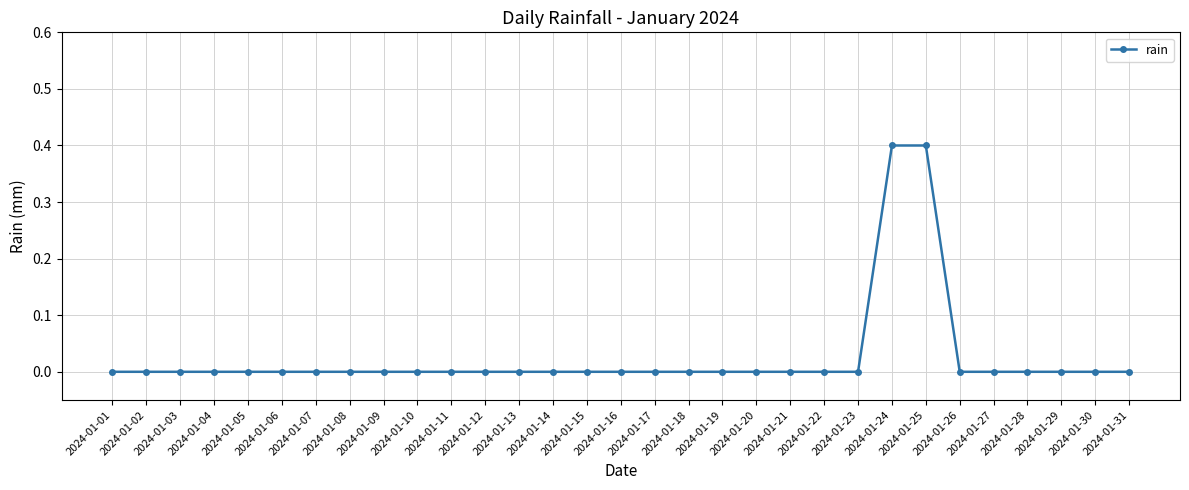

The chart shows a value of 0.0 at 2024-01-15. True or false?

True